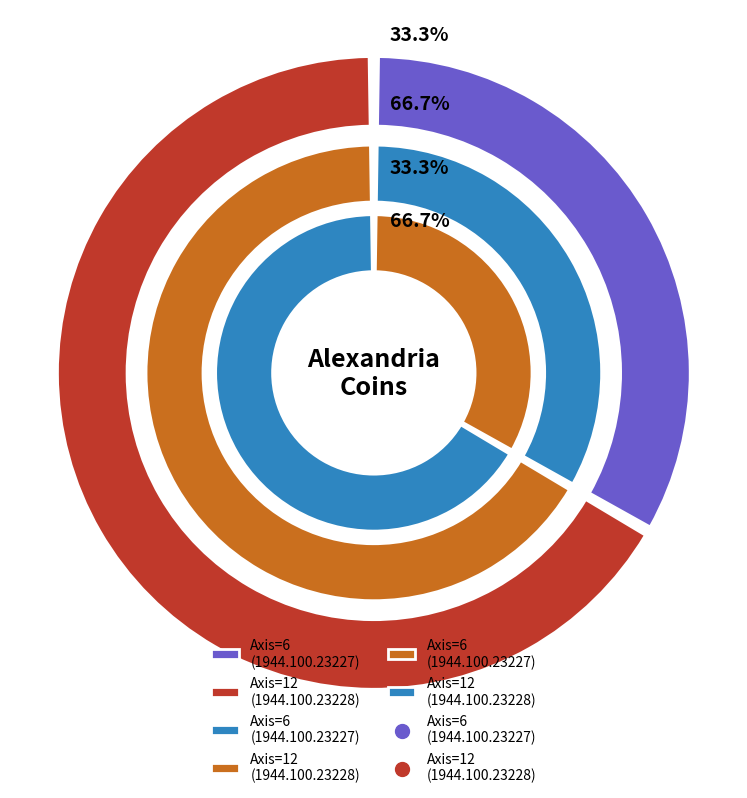

Which category has the smallest portion of the pie?

1944.100.23227